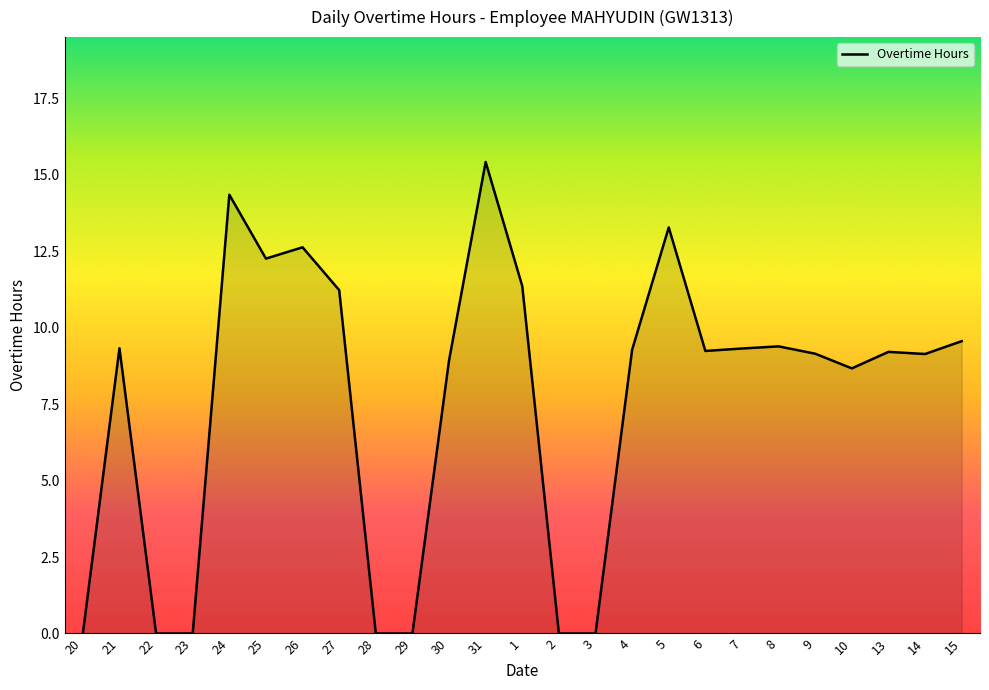

What is the difference between the maximum and minimum values?

15.4